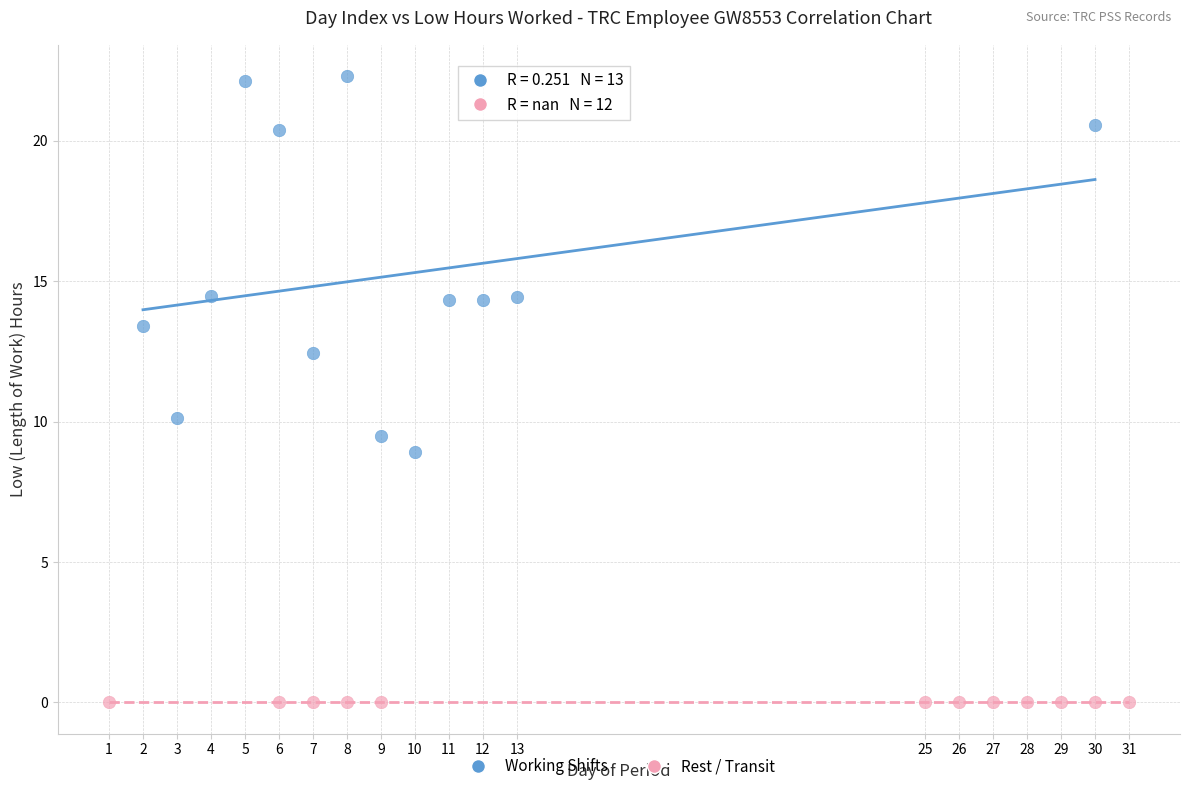

Which series reaches the minimum Y coordinate?

Rest / Transit